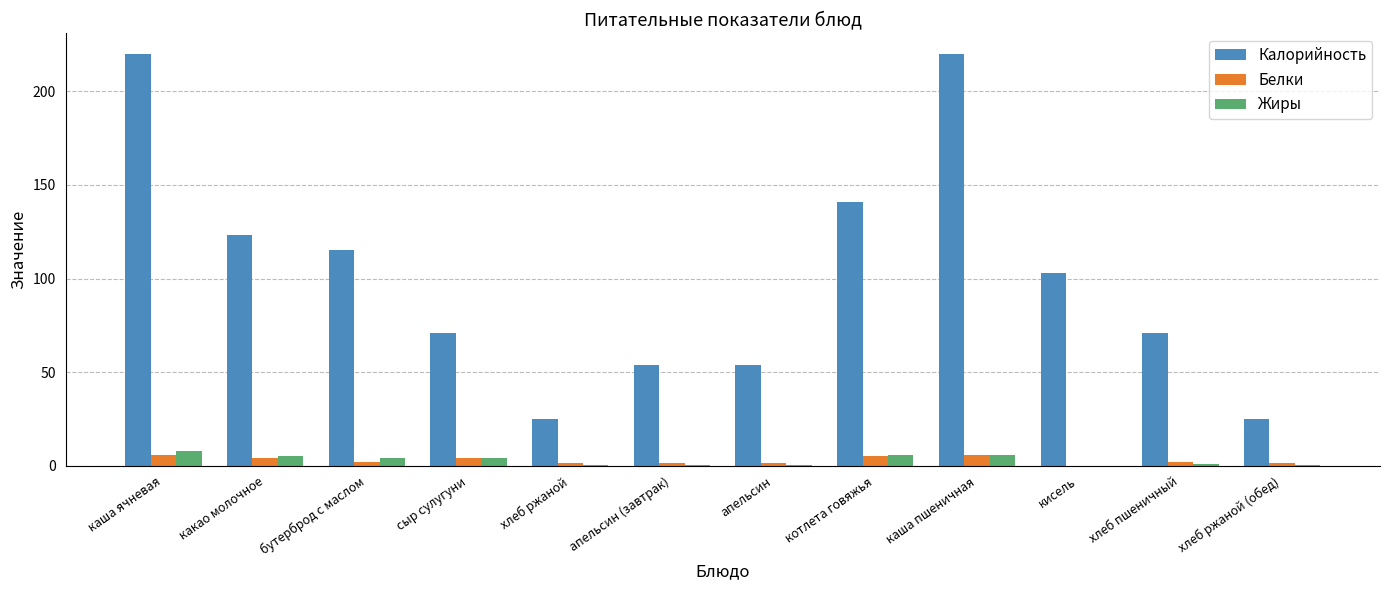

Where does the Калорийность series first go above 103?

каша ячневая